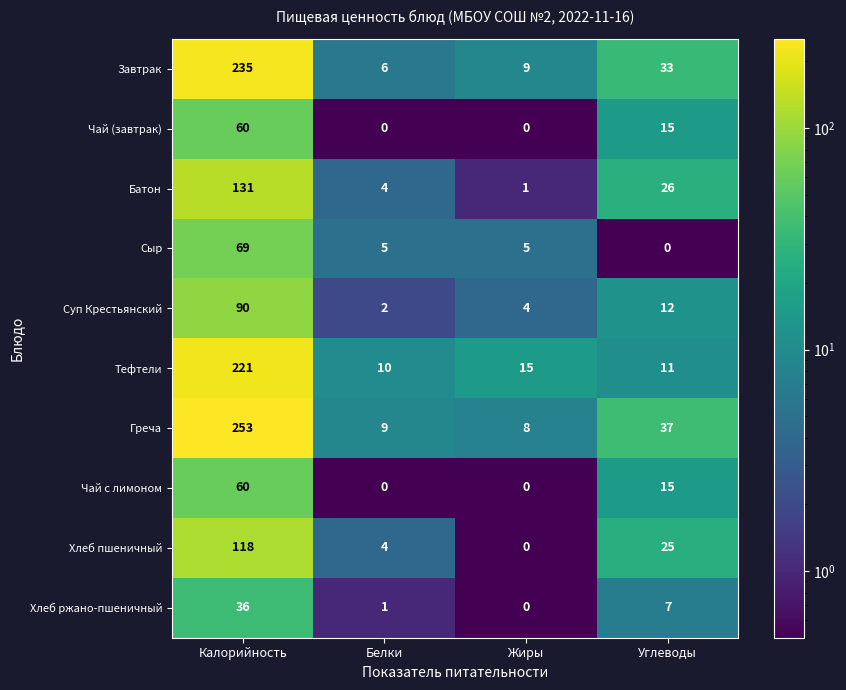

Where is Чай (завтрак) nearest to the value 30?

Углеводы